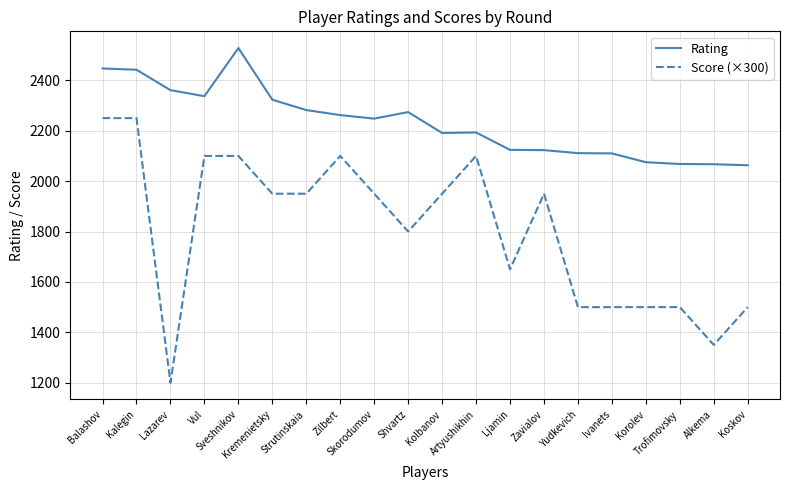

Does the chart have visible grid lines?

Yes